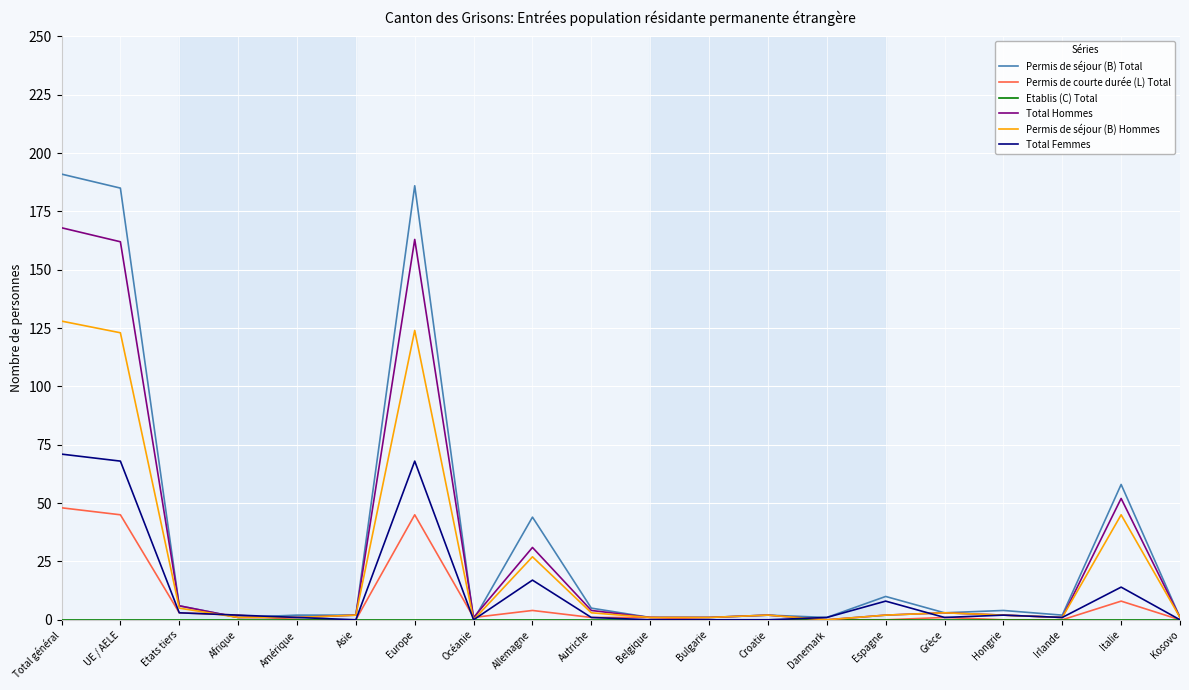

Is this an area chart (filled region under the line)?

No